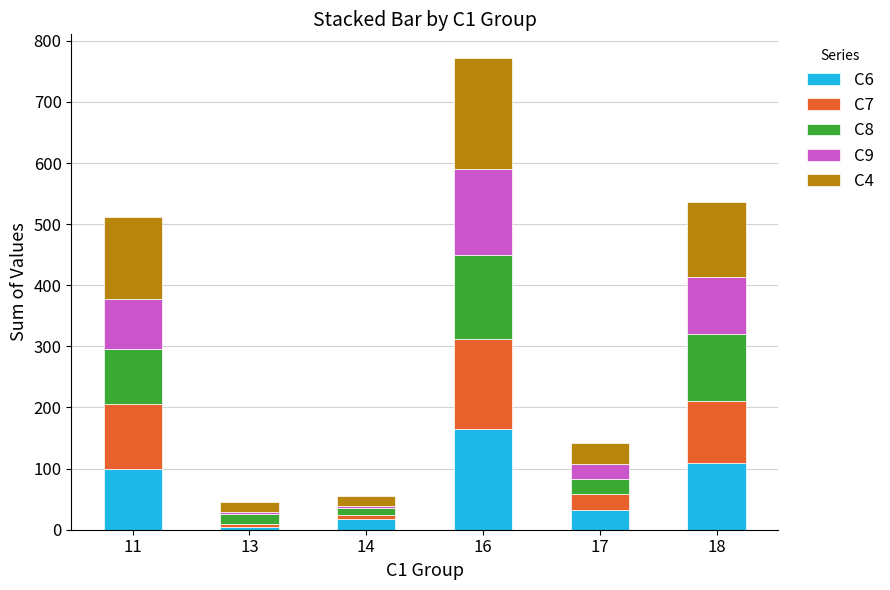

At which category is the sum across all series the highest?

16